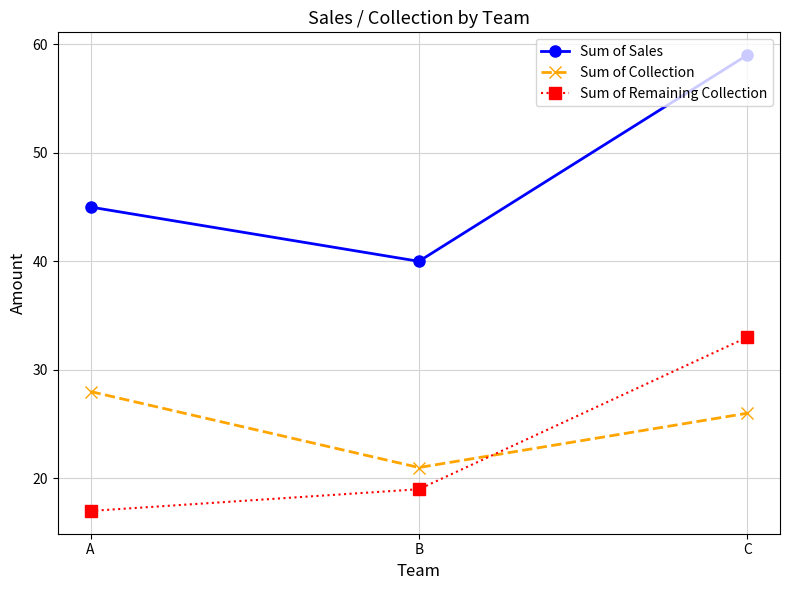

Which category has the lowest value across all series?

A